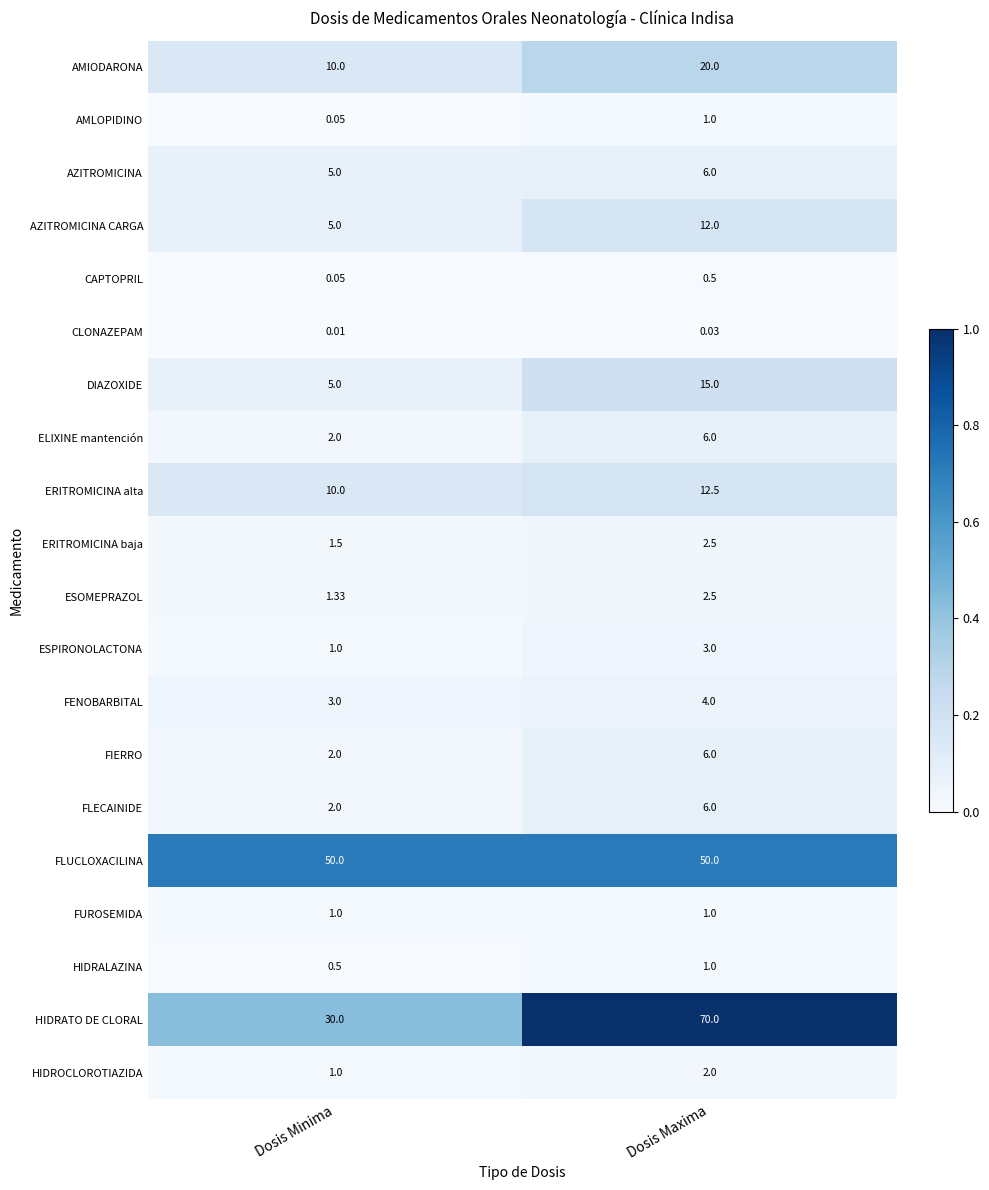

Which series changed the most between Dosis Minima and Dosis Maxima?

HIDRATO DE CLORAL